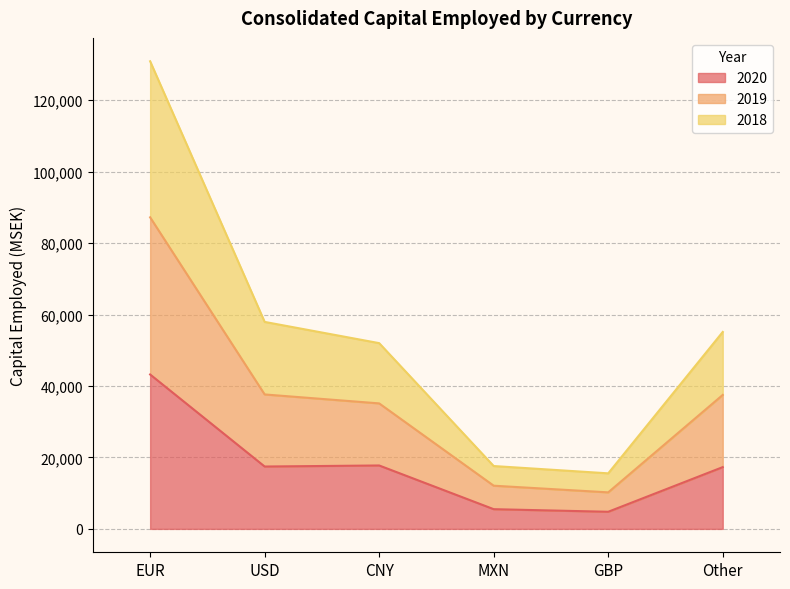

Which category has the highest value in the 2020 series?

EUR